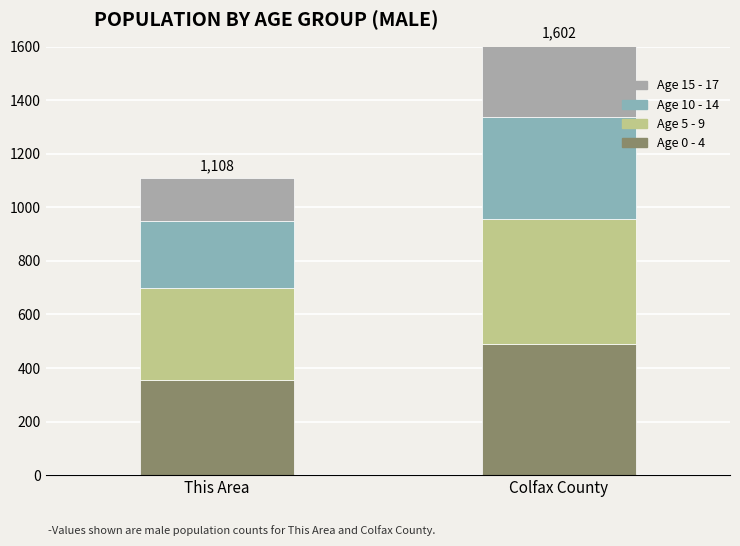

How many series are shown in this chart?

4